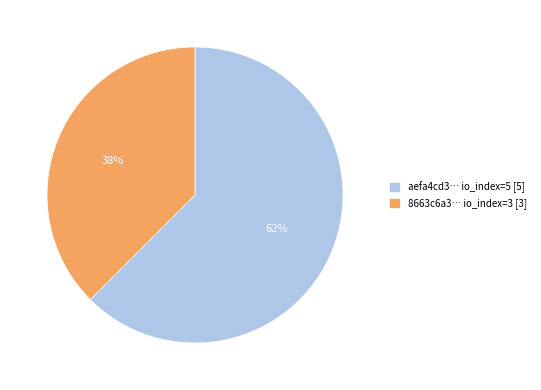

Between 8663c6a3… io_index=3 [3] and aefa4cd3… io_index=5 [5], which is larger?

aefa4cd3… io_index=5 [5]